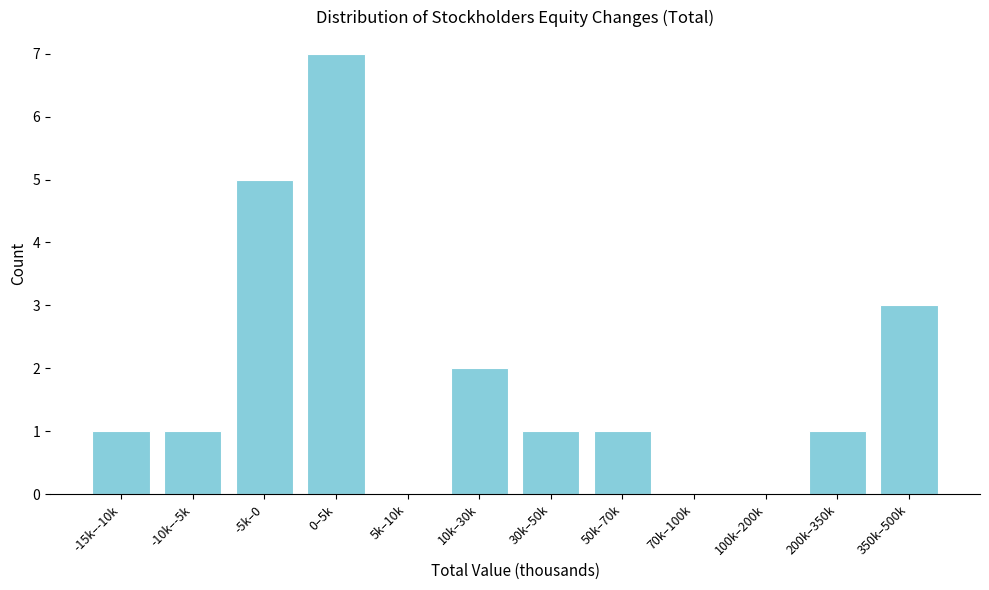

Reading right to left, transcribe all the data shown in this chart.

350k–500k=3	200k–350k=1	100k–200k=0	70k–100k=0	50k–70k=1	30k–50k=1	10k–30k=2	5k–10k=0	0–5k=7	-5k–0=5	-10k–-5k=1	-15k–-10k=1